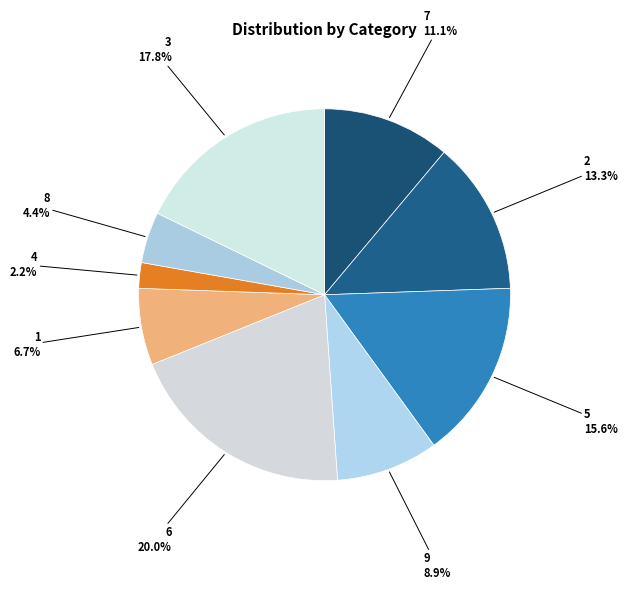

What is the largest slice in the pie chart?

6